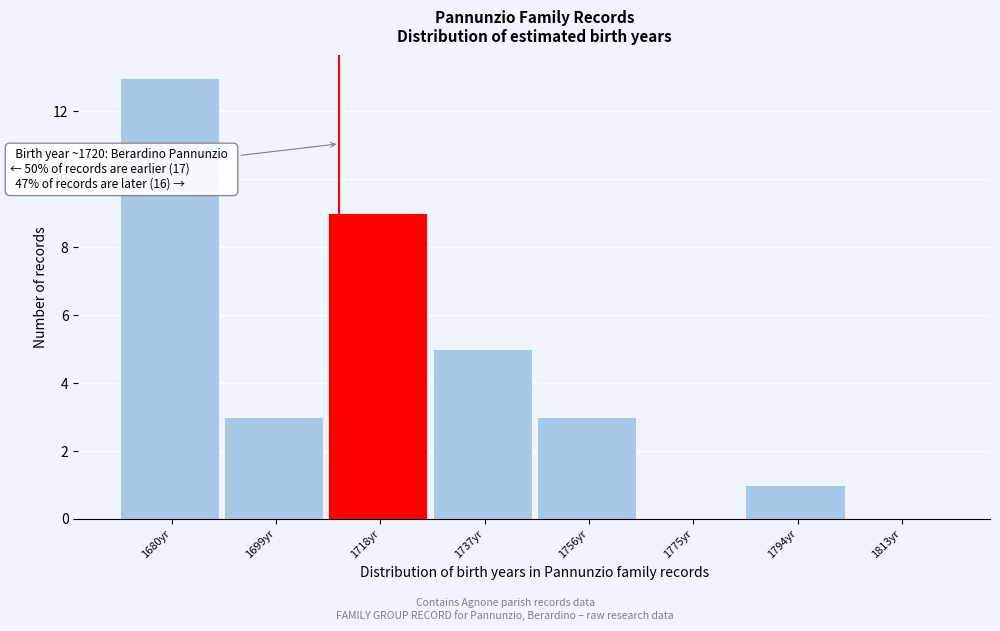

Reading left to right, extract all data points from this chart.

1680yr=13	1699yr=3	1718yr=9	1737yr=5	1756yr=3	1775yr=0	1794yr=1	1813yr=0